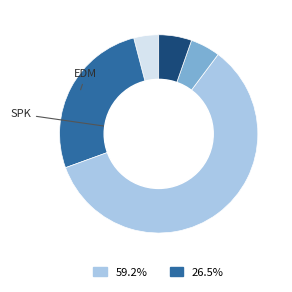

Does any single category account for the majority?

Yes